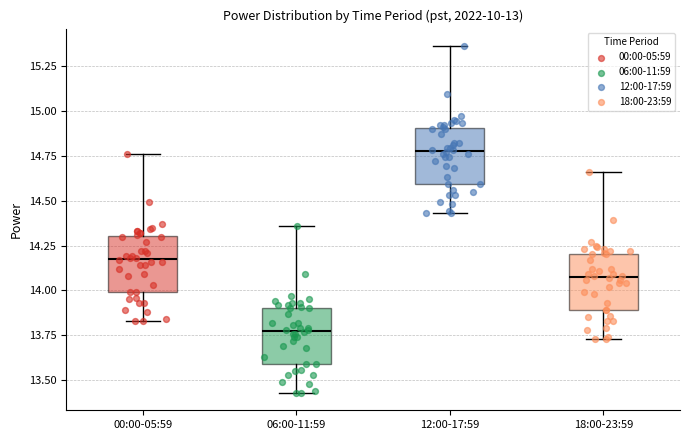

Reading left to right, transcribe this box plot: for each box, give where its median line is, the range the box spans, and where its two whiskers end, as read against the y-axis. The values are not printed on the chart, so give them approximately, as read against the axis.

00:00-05:59: median 14.20, box 14.00 to 14.30, whiskers 13.85 to 14.75
06:00-11:59: median 13.80, box 13.60 to 13.90, whiskers 13.45 to 14.35
12:00-17:59: median 14.80, box 14.60 to 14.90, whiskers 14.45 to 15.35
18:00-23:59: median 14.10, box 13.90 to 14.20, whiskers 13.75 to 14.65